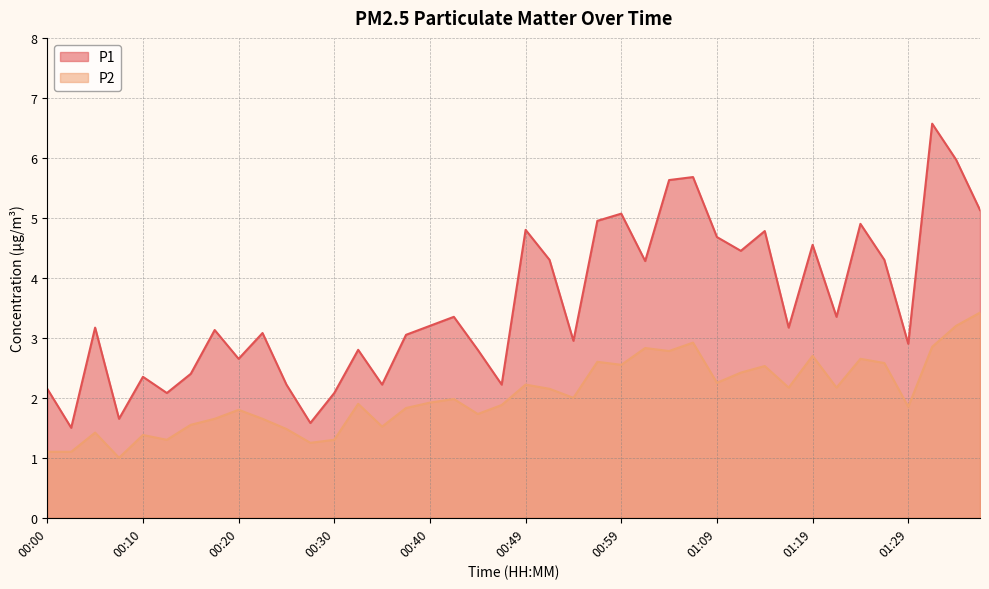

Read the P2 value at 01:24.

2.6